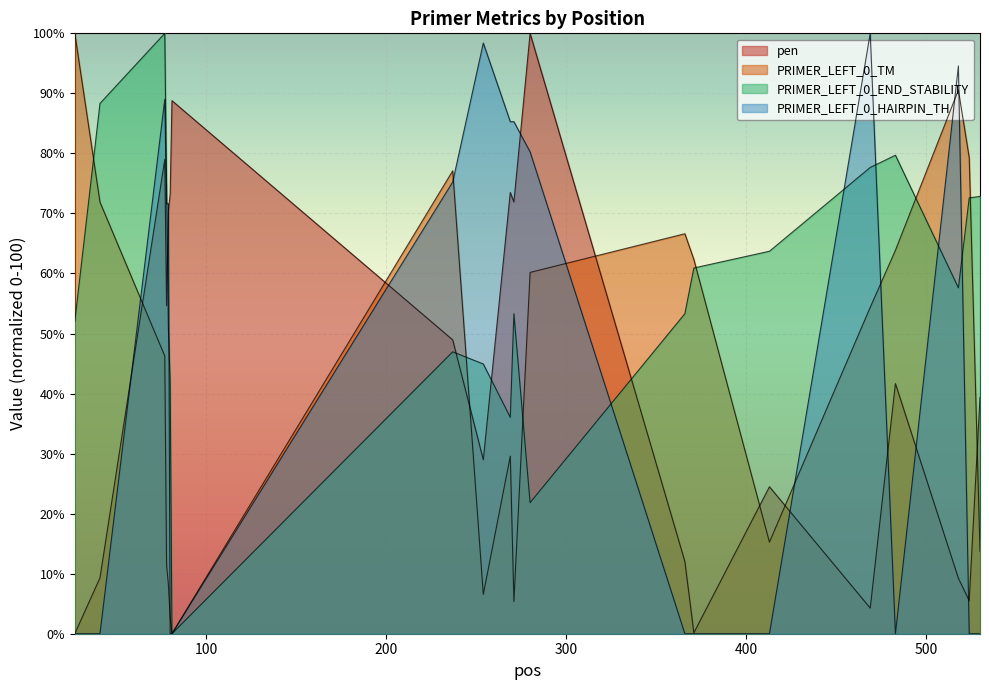

How many categories are shown in the chart?

20